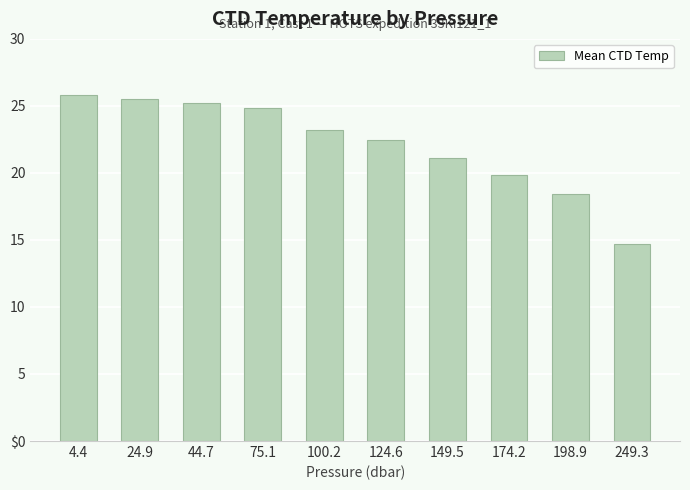

Are the bars horizontal?

No